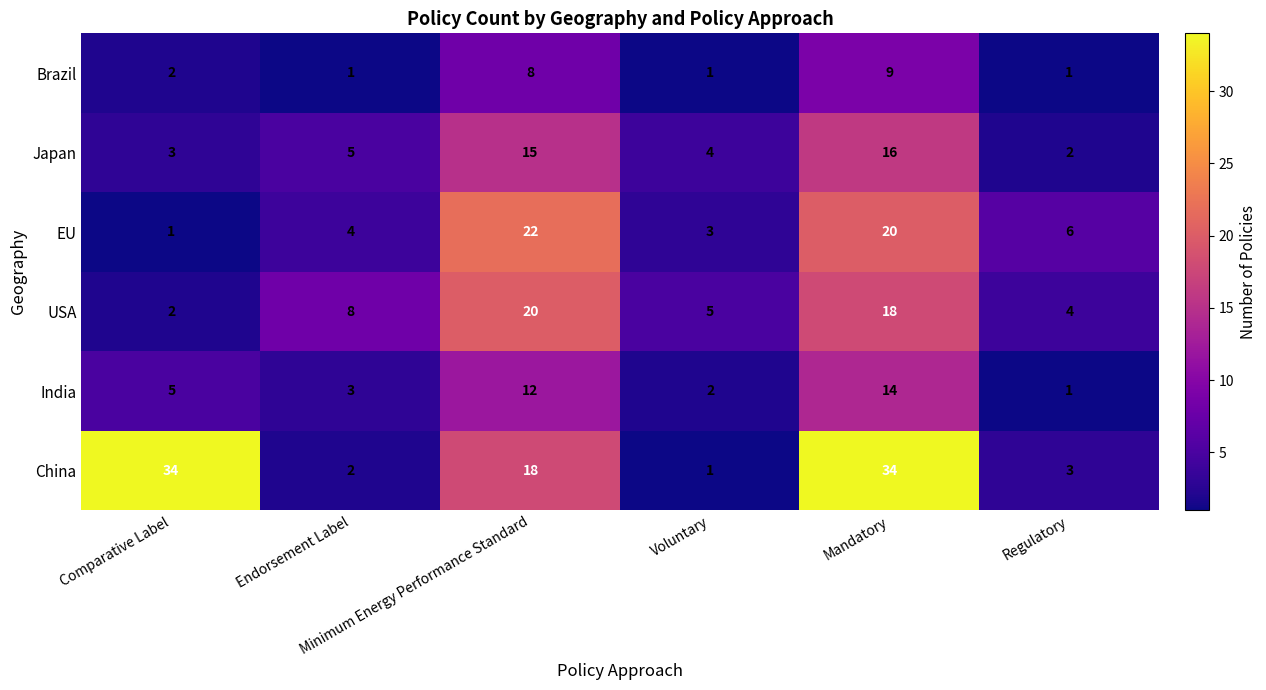

What is the difference between the highest and lowest values at Regulatory?

5